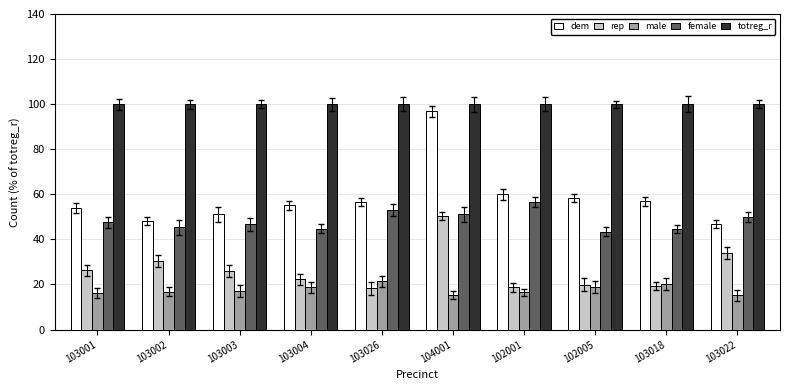

The rep series shows 33.9 at 103022. True or false?

True